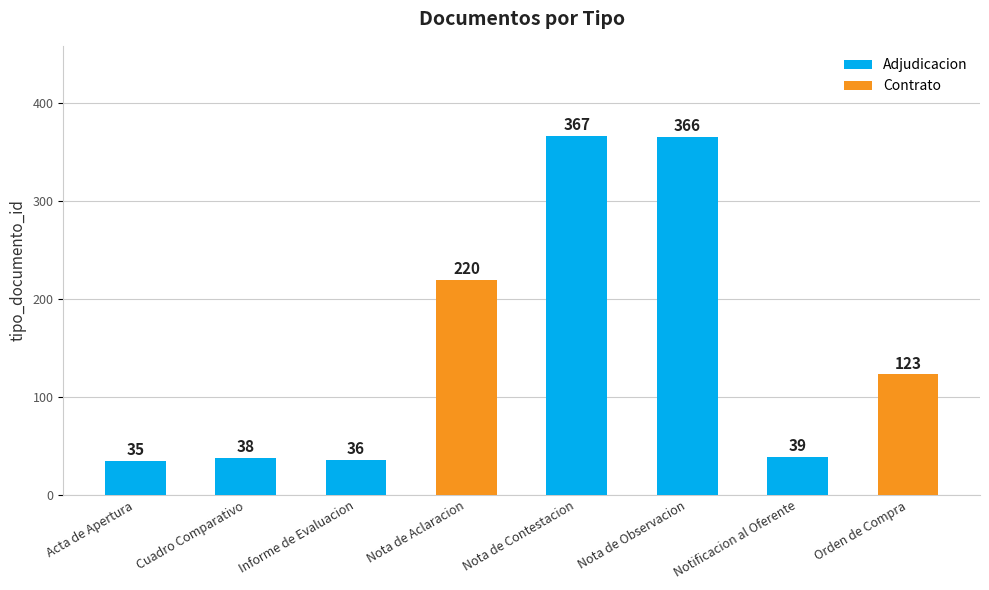

What is the difference between the values at Cuadro Comparativo and Nota de Observacion?

328